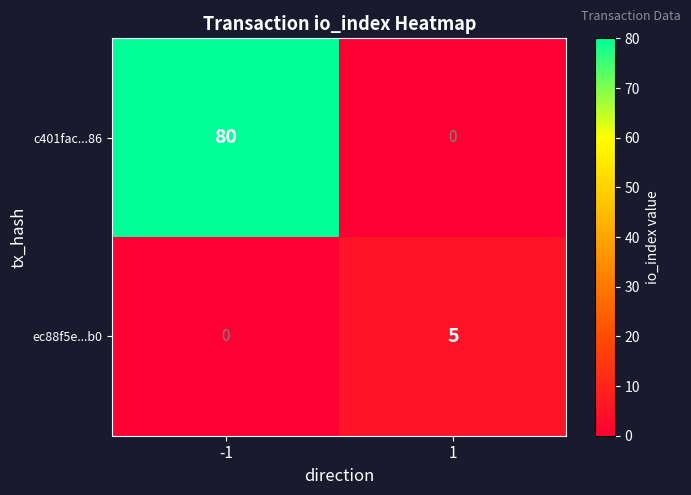

Between -1 and 1, which series saw the biggest shift?

c401fac...86